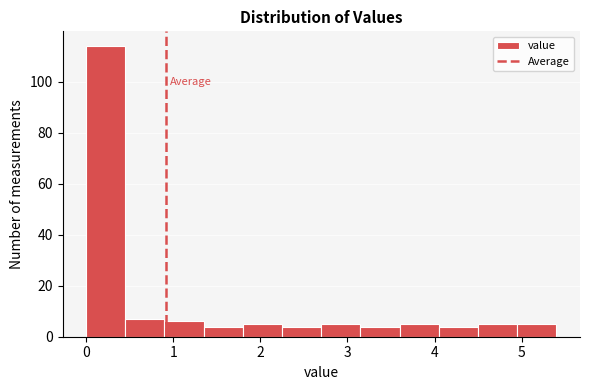

Reading left to right, list every bar in this chart as the range it spans on the x-axis followed by its height. Neither the bar edges nor the heights are printed on the chart, so give them approximately, as read against the axes.

0.00 to 0.45: 114
0.45 to 0.90: 8
0.90 to 1.35: 6
1.35 to 1.80: 4
1.80 to 2.25: 6
2.25 to 2.70: 4
2.70 to 3.15: 6
3.15 to 3.60: 4
3.60 to 4.05: 6
4.05 to 4.50: 4
4.50 to 4.95: 6
4.95 to 5.40: 6